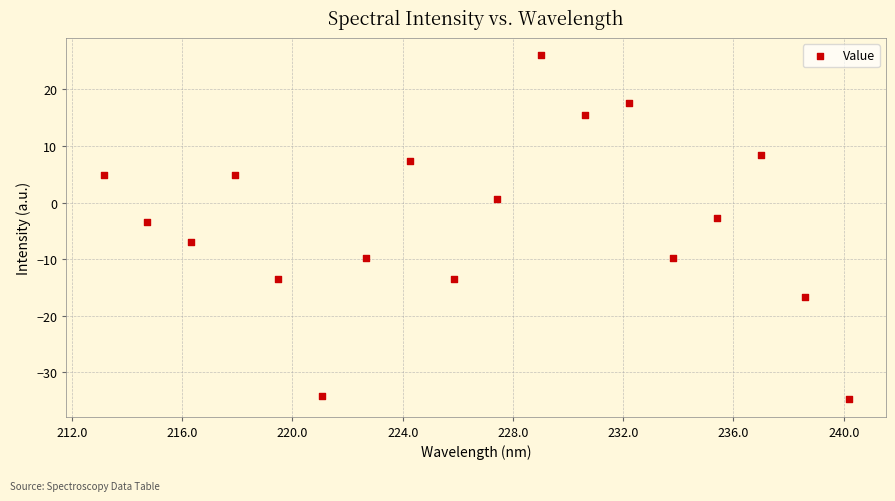

What is the range of Y values (max minus min)?

60.8